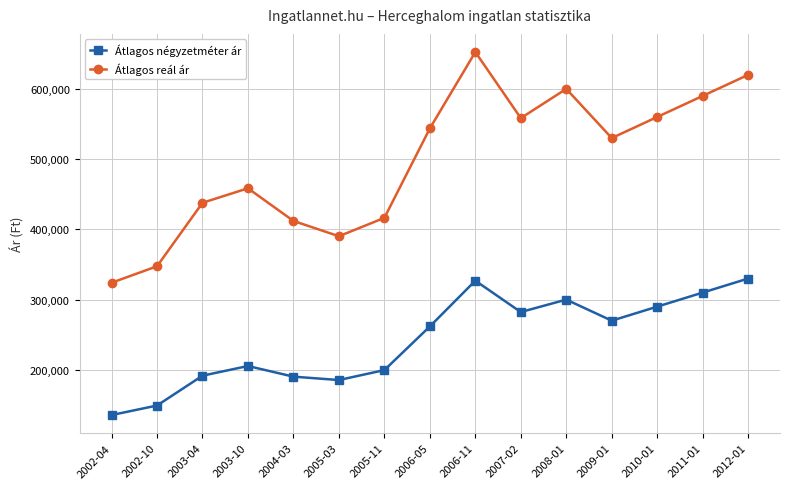

Does the chart display data point markers on the line(s)?

Yes